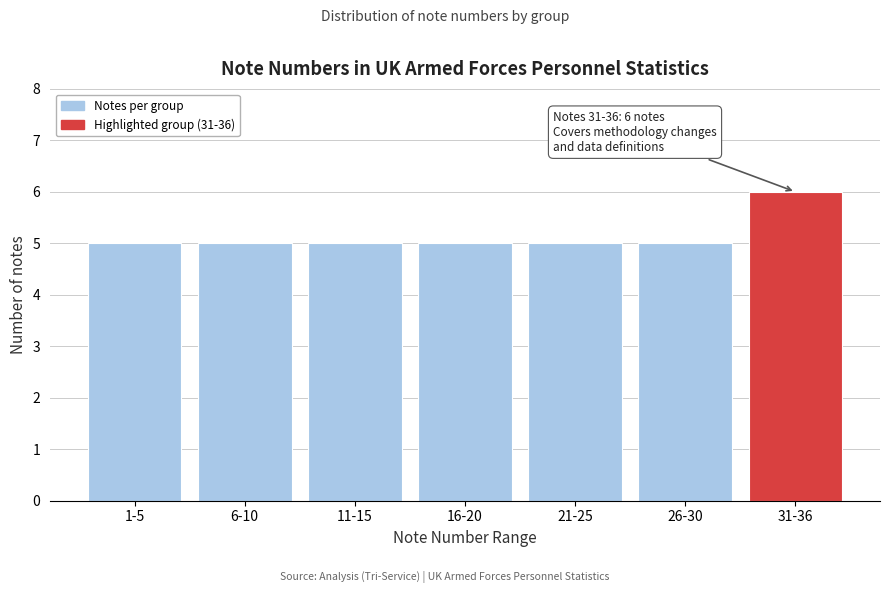

Reading right to left, transcribe all the data shown in this chart.

31-36=6	26-30=5	21-25=5	16-20=5	11-15=5	6-10=5	1-5=5